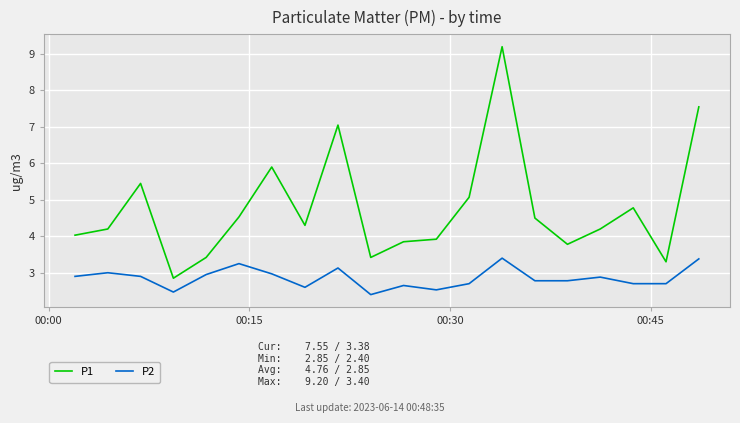

True or false: P2 and P1 cross at least once.

False